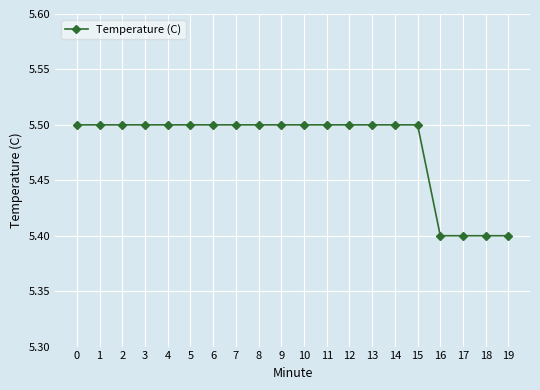

Reading left to right, what are all the values shown in this chart?

5.5	5.5	5.5	5.5	5.5	5.5	5.5	5.5	5.5	5.5	5.5	5.5	5.5	5.5	5.5	5.5	5.4	5.4	5.4	5.4